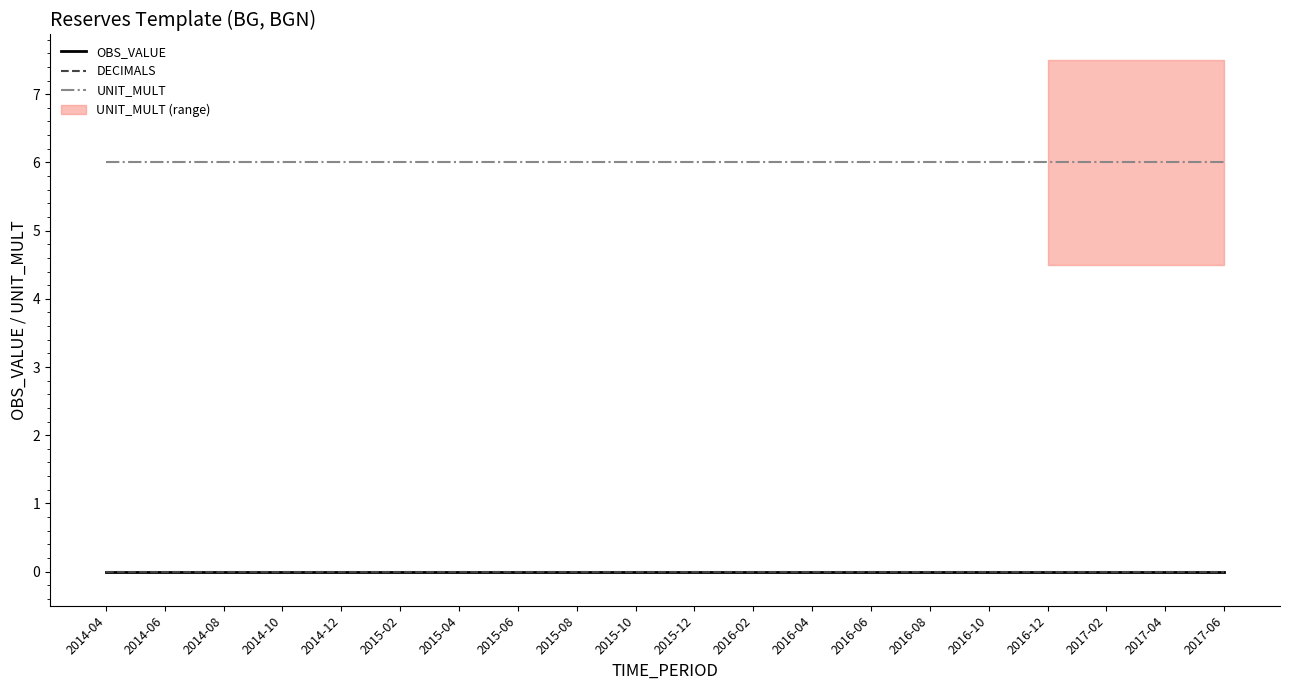

What is the label of the 8th point from the right?

2016-04